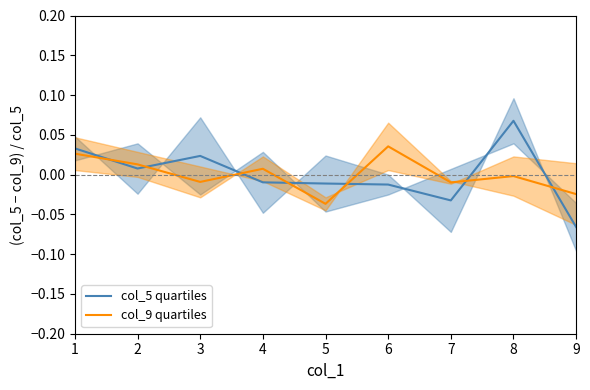

Where is the first local maximum for col_9 quartiles?

4